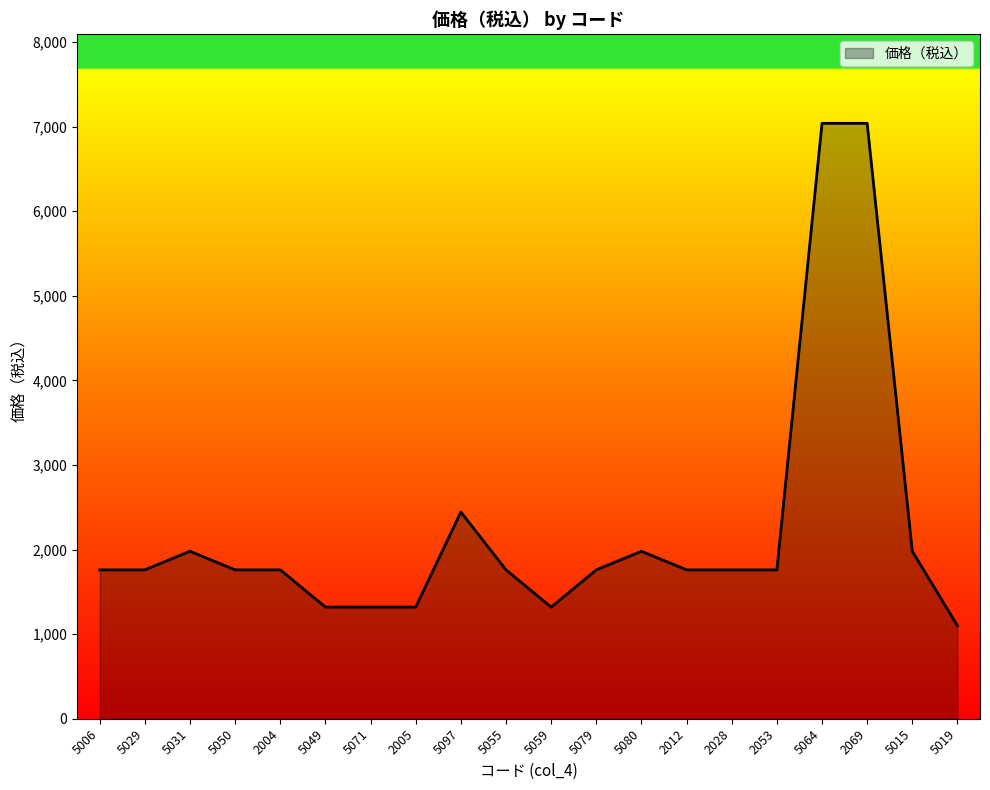

What is the greatest value displayed?

7040.0